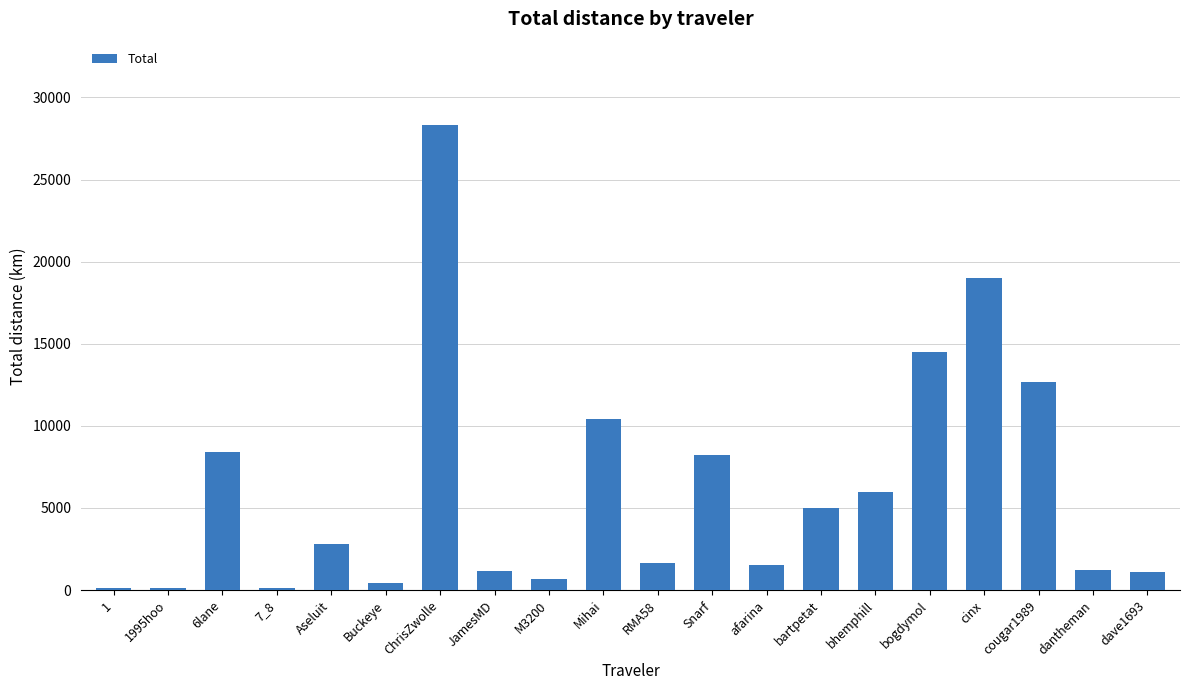

What is the maximum value shown in the chart?

28303.2